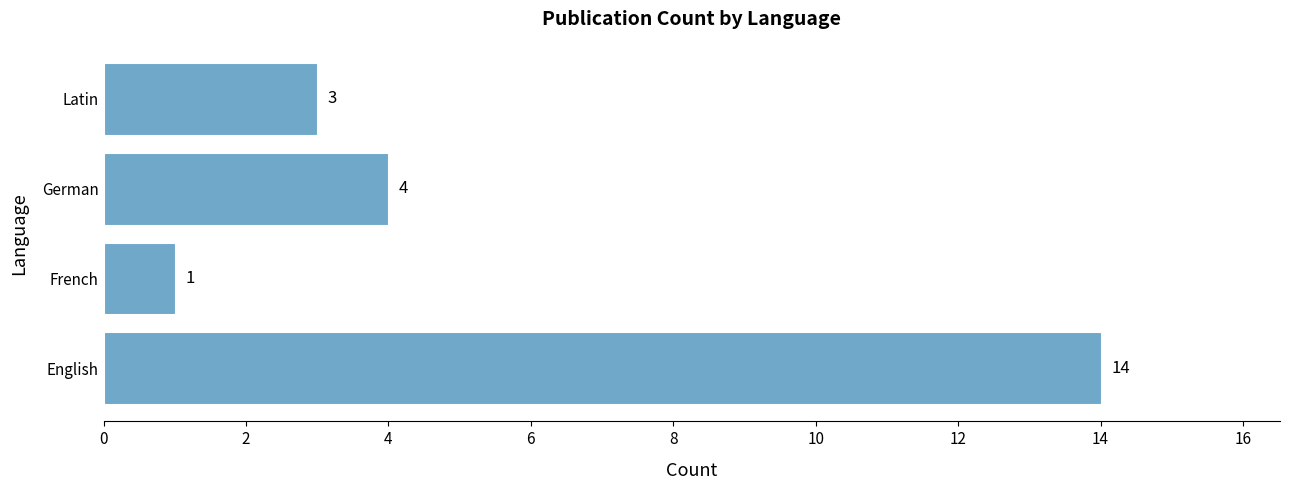

Where is the data nearest to the value 7?

German